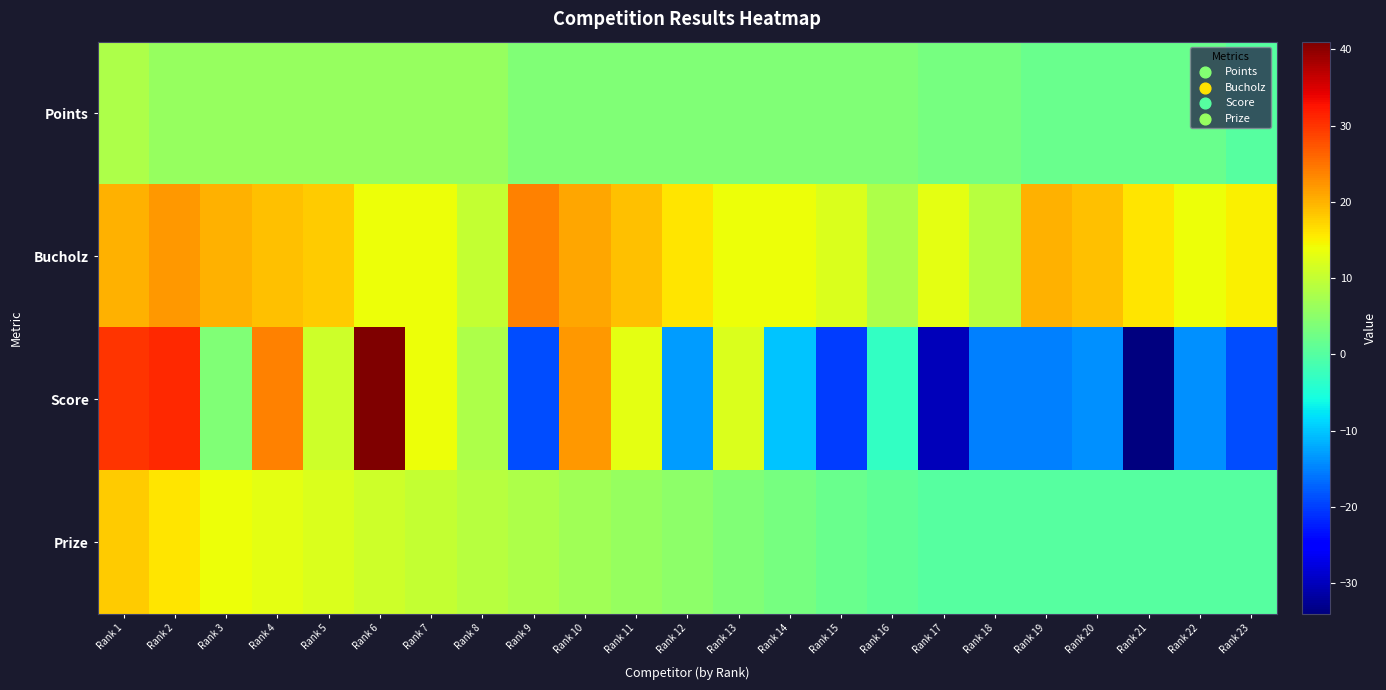

Reading left to right, extract all data points from this chart.

Points: Rank 1=8	Rank 2=6	Rank 3=6	Rank 4=6	Rank 5=6	Rank 6=6	Rank 7=6	Rank 8=6	Rank 9=4	Rank 10=4	Rank 11=4	Rank 12=4	Rank 13=4	Rank 14=4	Rank 15=4	Rank 16=4	Rank 17=3	Rank 18=3	Rank 19=2	Rank 20=2	Rank 21=2	Rank 22=2	Rank 23=0
Bucholz: Rank 1=20	Rank 2=22	Rank 3=20	Rank 4=19	Rank 5=18	Rank 6=14	Rank 7=14	Rank 8=10	Rank 9=24	Rank 10=21	Rank 11=19	Rank 12=16	Rank 13=14	Rank 14=14	Rank 15=12	Rank 16=8	Rank 17=13	Rank 18=9	Rank 19=20	Rank 20=19	Rank 21=16	Rank 22=14	Rank 23=15
Score: Rank 1=30	Rank 2=31	Rank 3=4	Rank 4=24	Rank 5=11	Rank 6=41	Rank 7=14	Rank 8=8	Rank 9=-19	Rank 10=22	Rank 11=13	Rank 12=-13	Rank 13=12	Rank 14=-10	Rank 15=-20	Rank 16=-3	Rank 17=-30	Rank 18=-15	Rank 19=-15	Rank 20=-14	Rank 21=-34	Rank 22=-14	Rank 23=-19
Prize: Rank 1=18	Rank 2=16	Rank 3=14	Rank 4=13	Rank 5=12	Rank 6=11	Rank 7=10	Rank 8=9	Rank 9=8	Rank 10=7	Rank 11=6	Rank 12=5	Rank 13=4	Rank 14=3	Rank 15=2	Rank 16=1	Rank 17=0	Rank 18=0	Rank 19=0	Rank 20=0	Rank 21=0	Rank 22=0	Rank 23=0